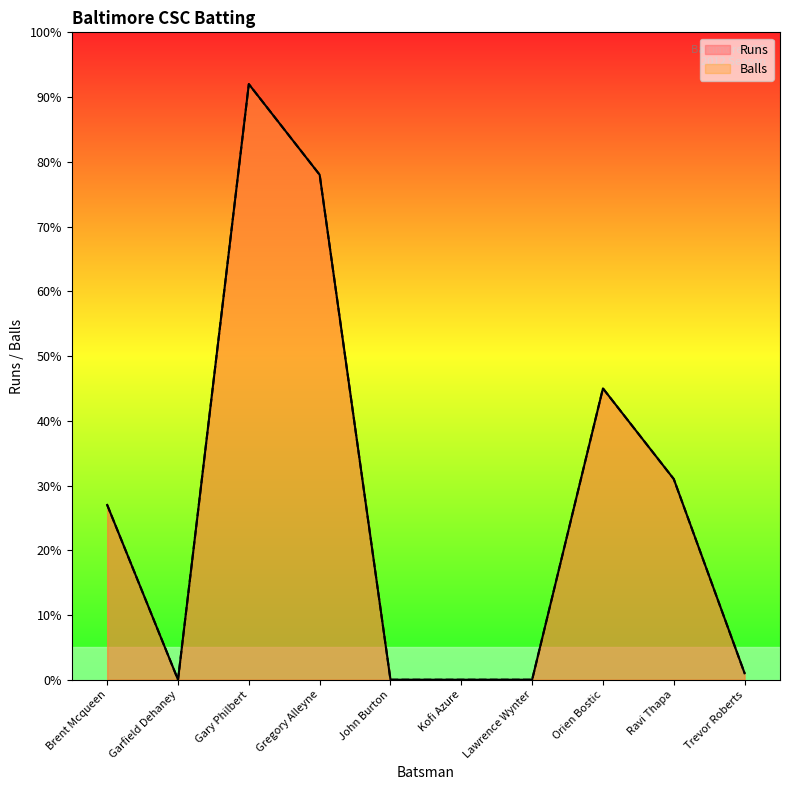

Reading left to right, what are all the values shown in this chart?

Runs: Brent Mcqueen=27	Garfield Dehaney=0	Gary Philbert=92	Gregory Alleyne=78	John Burton=0	Kofi Azure=0	Lawrence Wynter=0	Orien Bostic=45	Ravi Thapa=31	Trevor Roberts=1
Balls: Brent Mcqueen=27	Garfield Dehaney=0	Gary Philbert=92	Gregory Alleyne=78	John Burton=0	Kofi Azure=0	Lawrence Wynter=0	Orien Bostic=45	Ravi Thapa=31	Trevor Roberts=1